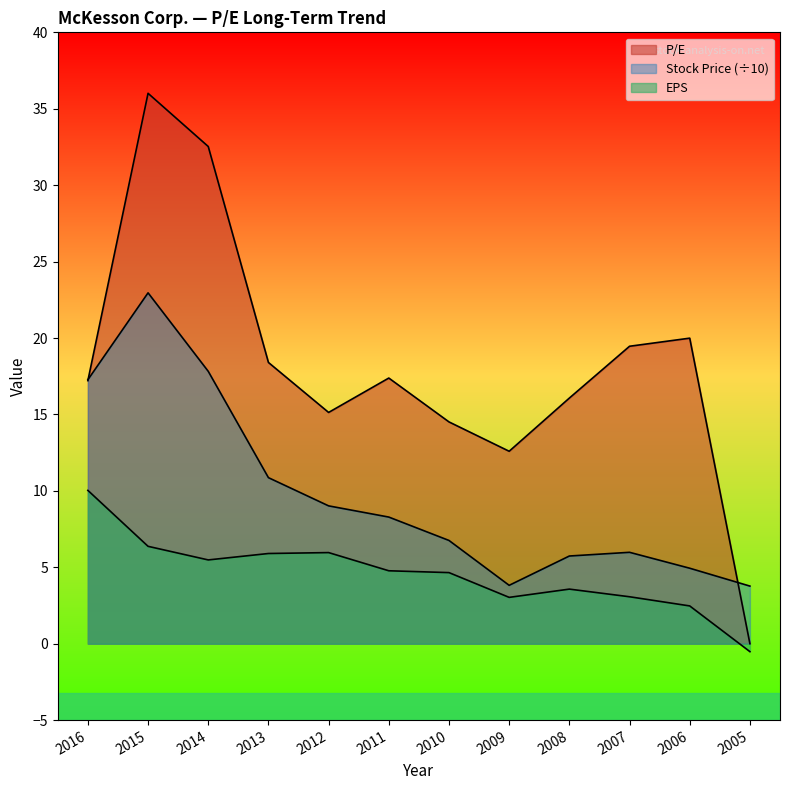

What is the difference between the maximum and minimum values in the Stock Price series?

19.2